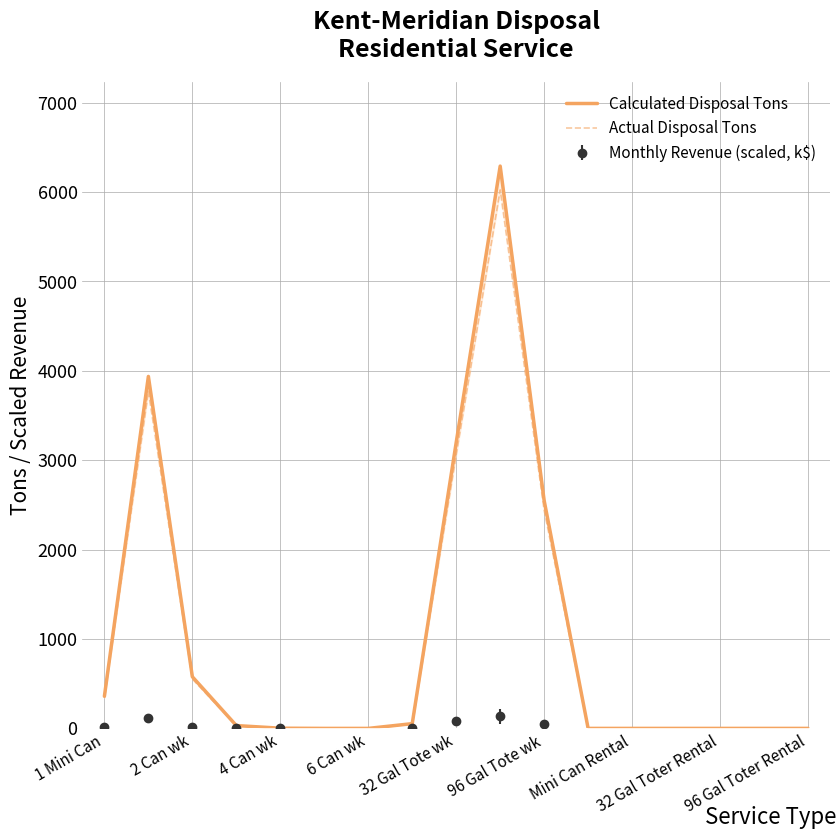

Which has a higher value, 96 Gal Tote wk or 15?

96 Gal Tote wk